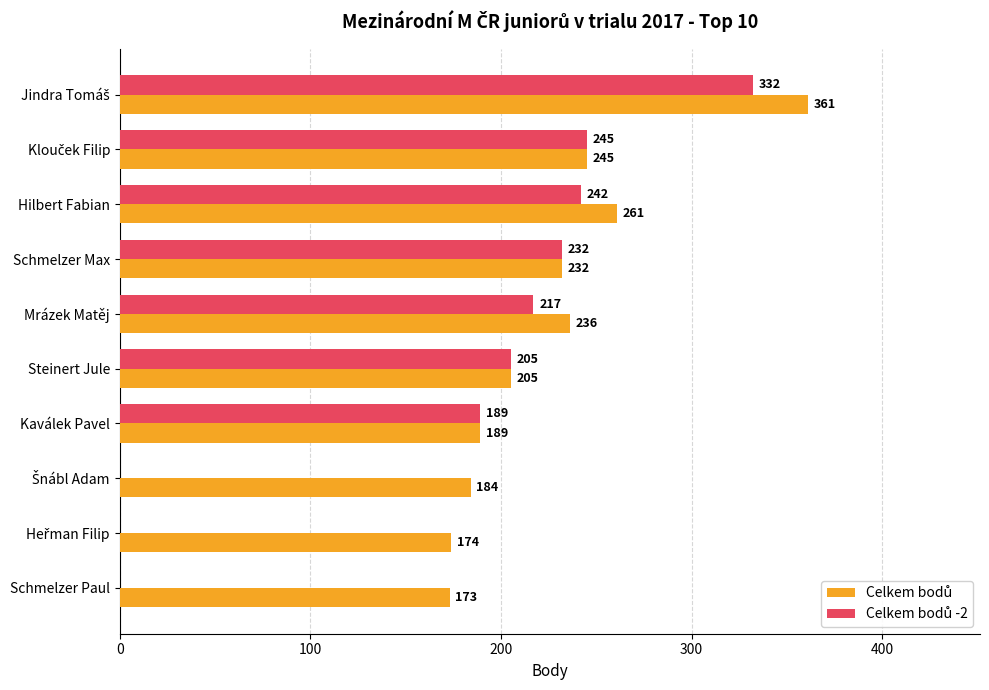

What is the total value across all series at Schmelzer Max?

464